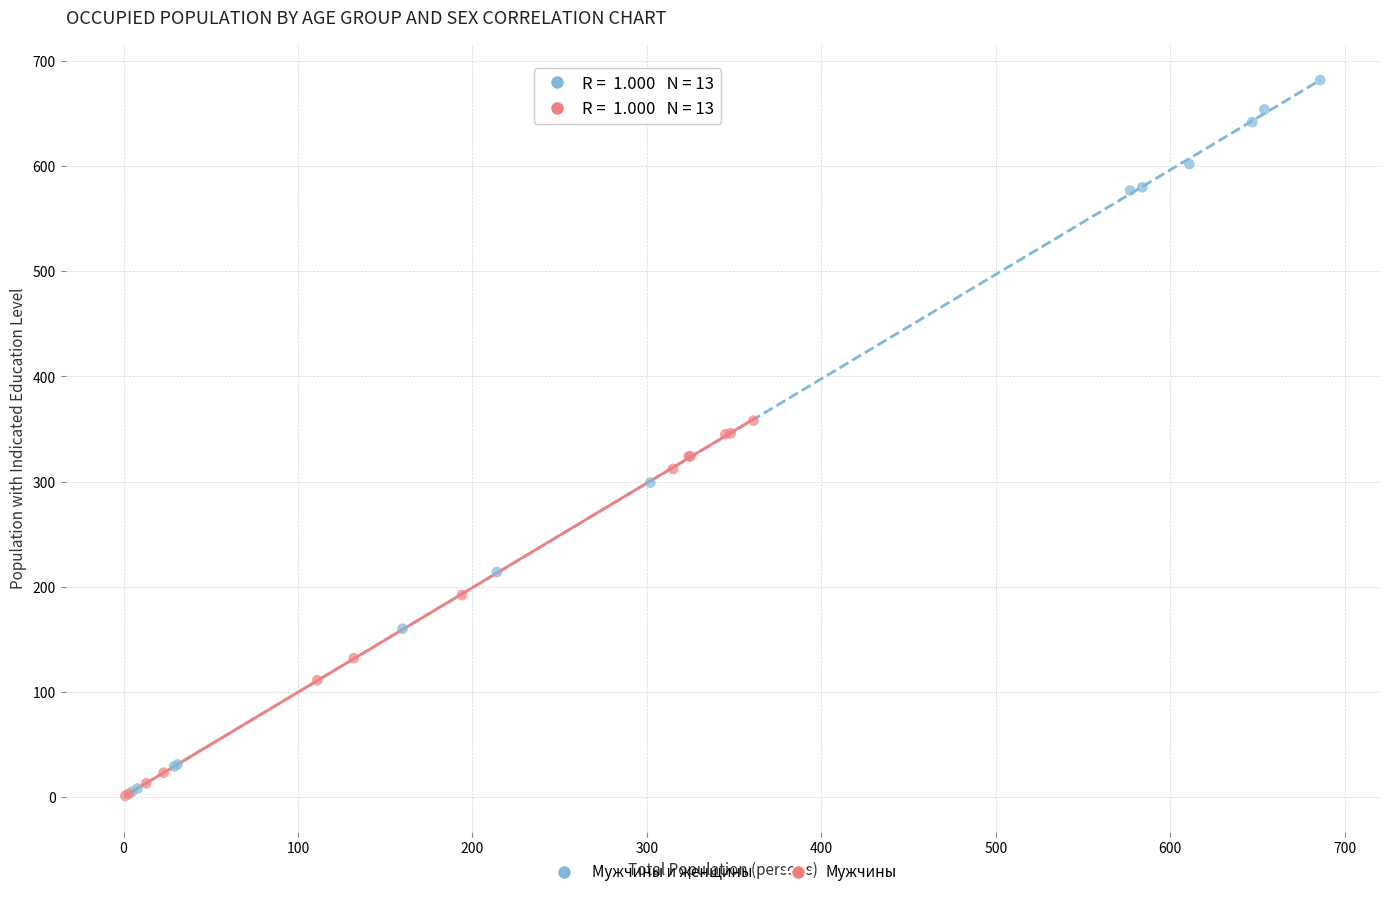

Which series reaches the maximum Y coordinate?

Мужчины и женщины